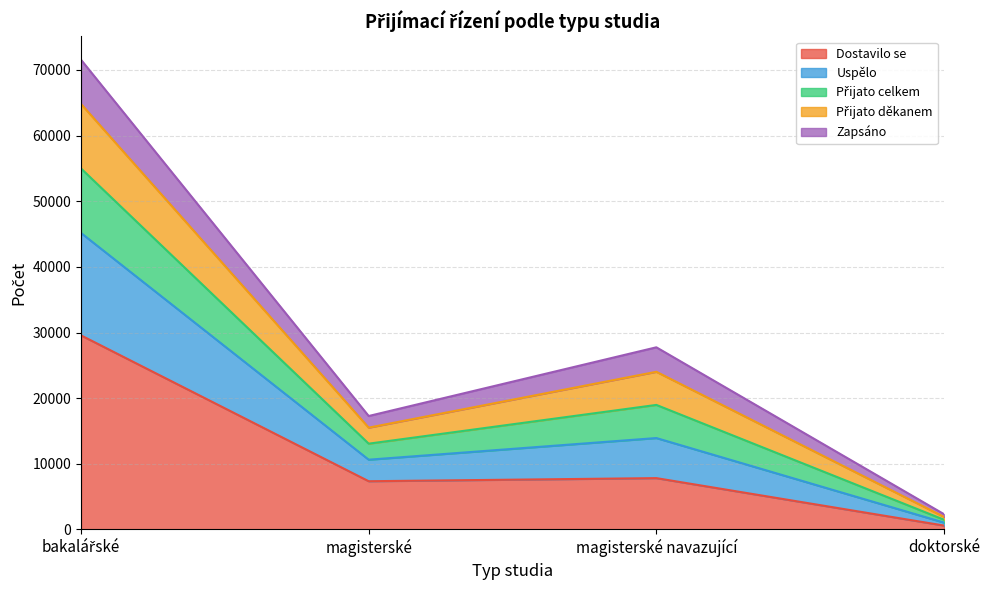

Rank the categories by Přijato celkem value from lowest to highest.

doktorské, magisterské, magisterské navazující, bakalářské